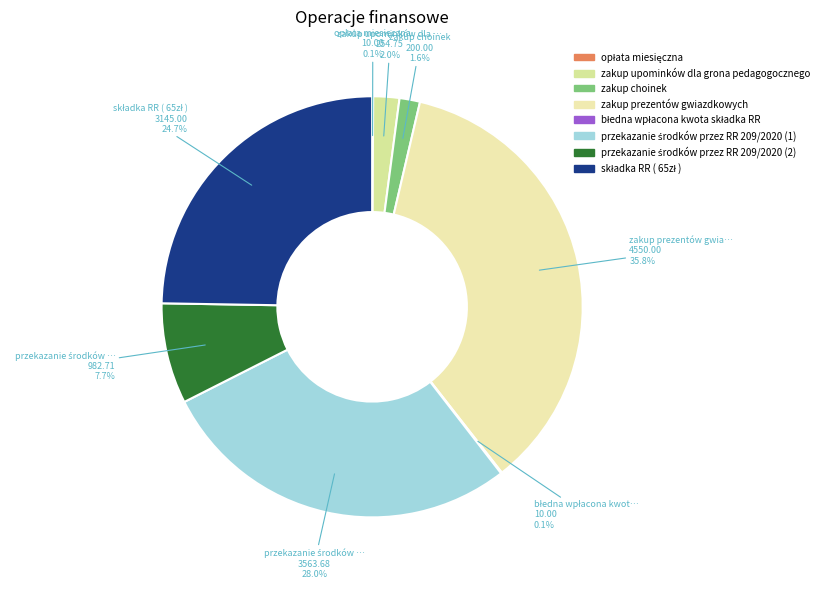

Do zakup choinek and składka RR ( 65zł ) together represent more than half of the pie?

No